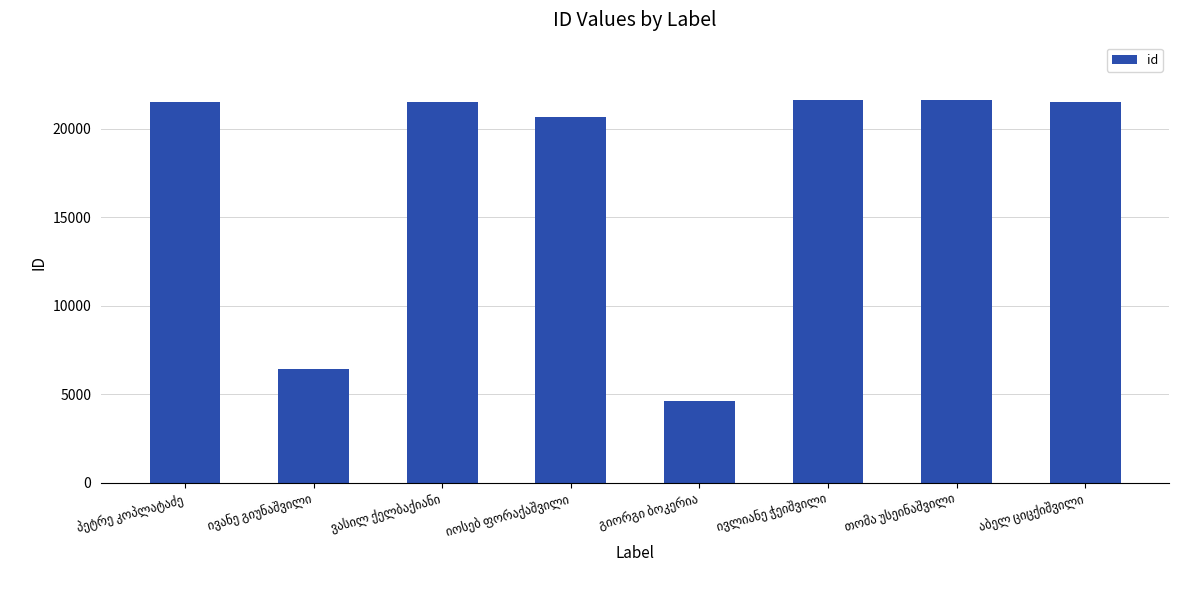

What is the smallest value displayed?

4617